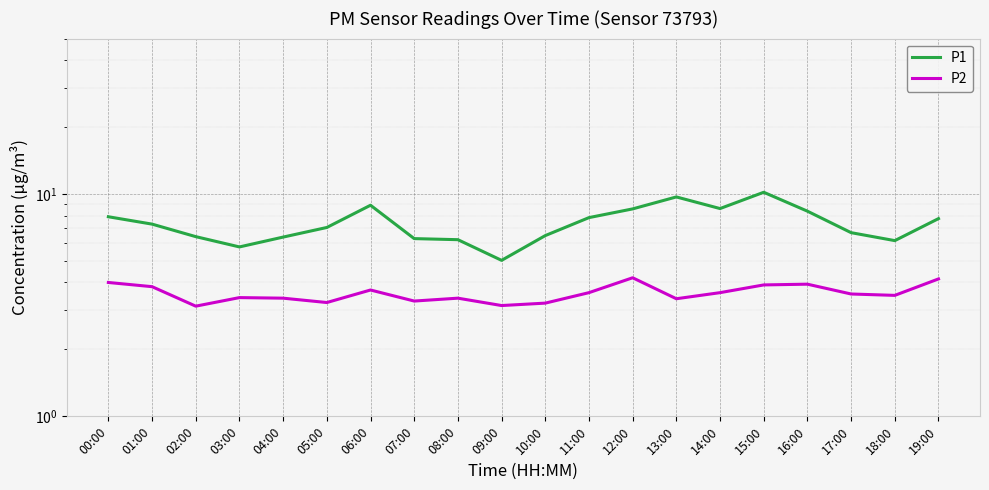

What is the value of the P2 point at the 14th from the left?

3.4